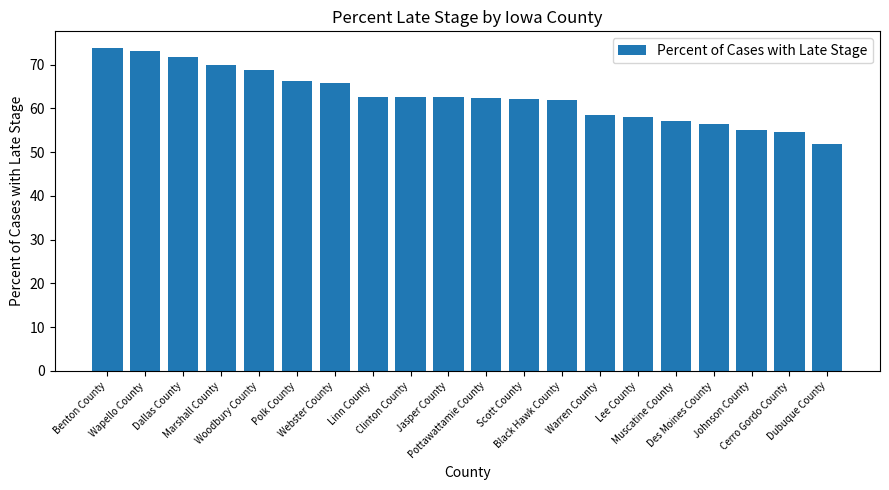

Are the bars horizontal?

No